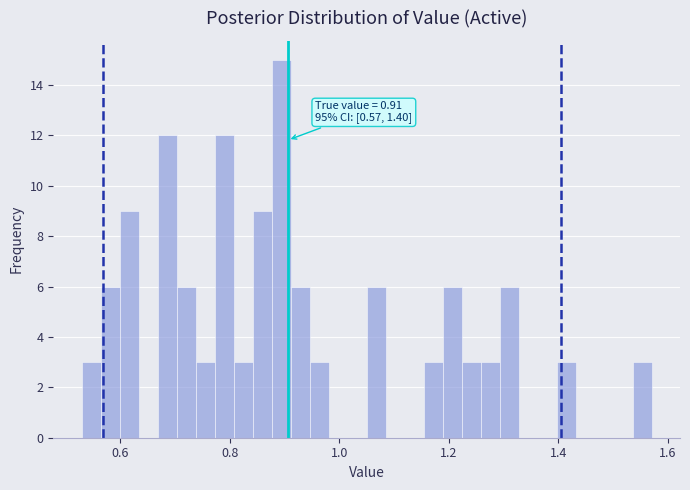

Read against the x-axis, roughly where is the centre of the tallest bar?

0.90